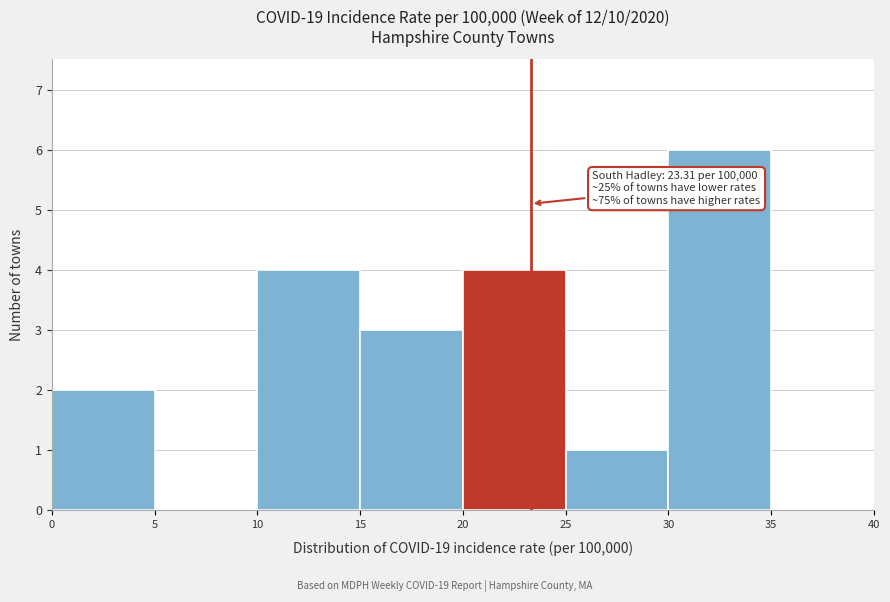

Over which range of the x-axis is the bar tallest?

30 to 35